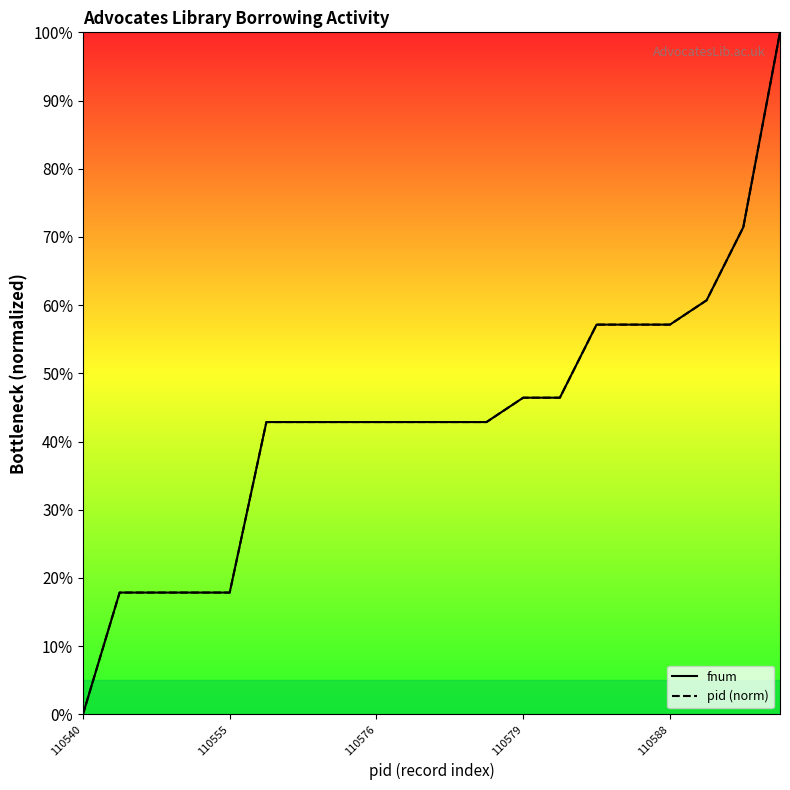

What is the difference between the maximum and minimum values in the fnum series?

100.0